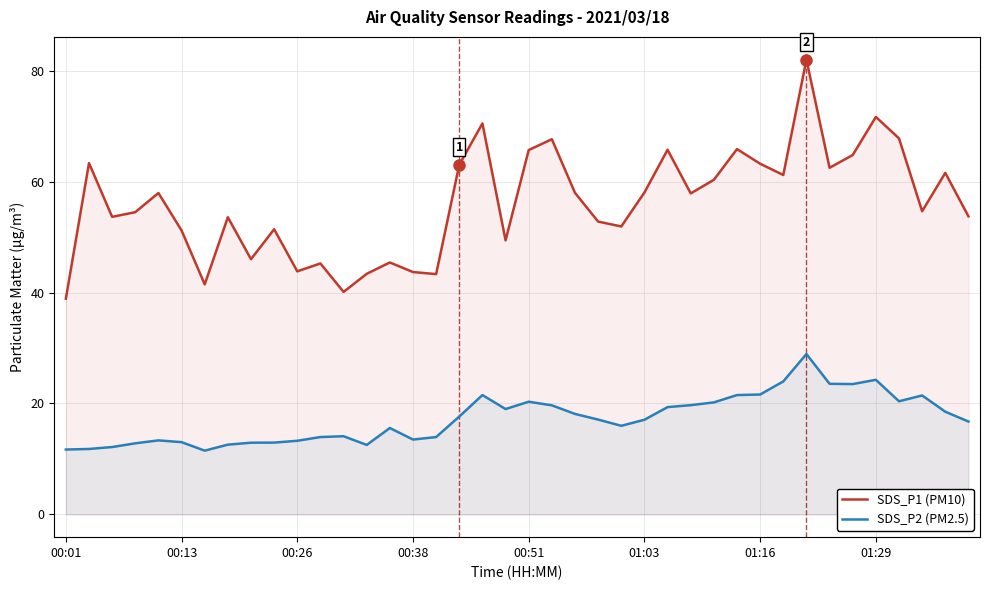

What is the value of the SDS_P2 (PM2.5) point at the 24th from the left?

17.1